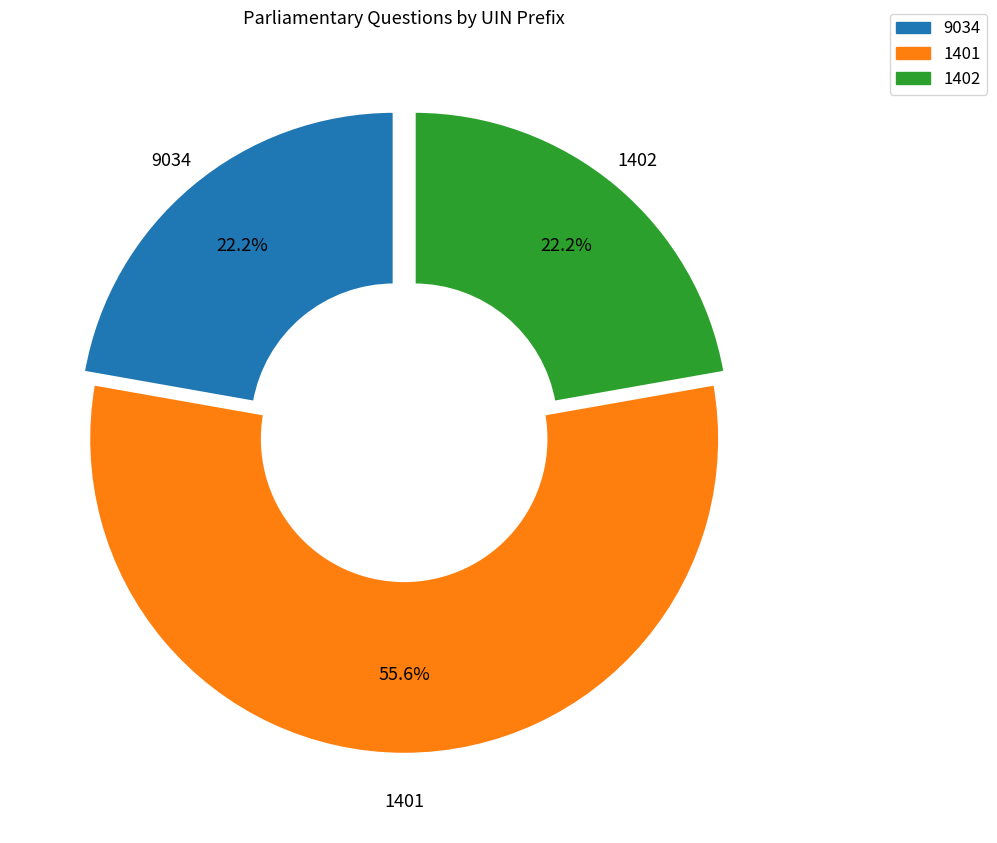

How much of the chart is everything except 1401?

44.4%